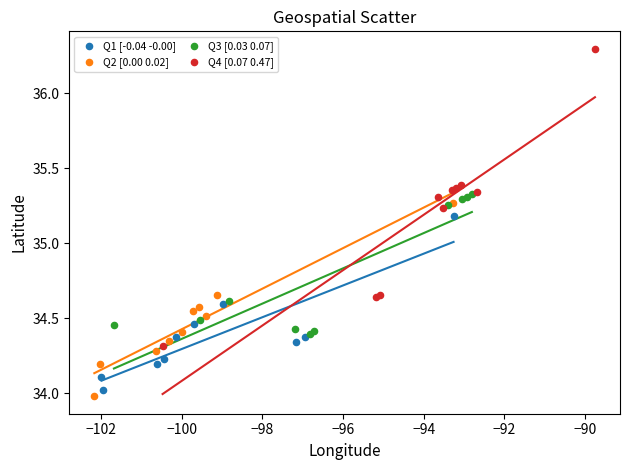

What are all the series names shown in the legend?

Q1 [-0.04 -0.00], Q2 [0.00 0.02], Q3 [0.03 0.07], Q4 [0.07 0.47]